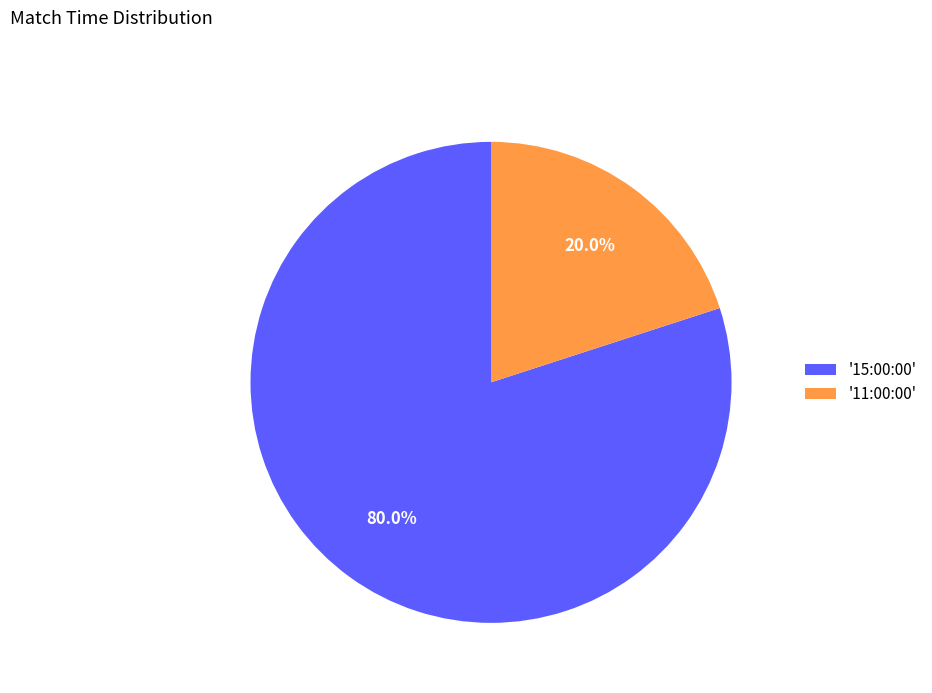

Between '11:00:00' and '15:00:00', which is larger?

'15:00:00'